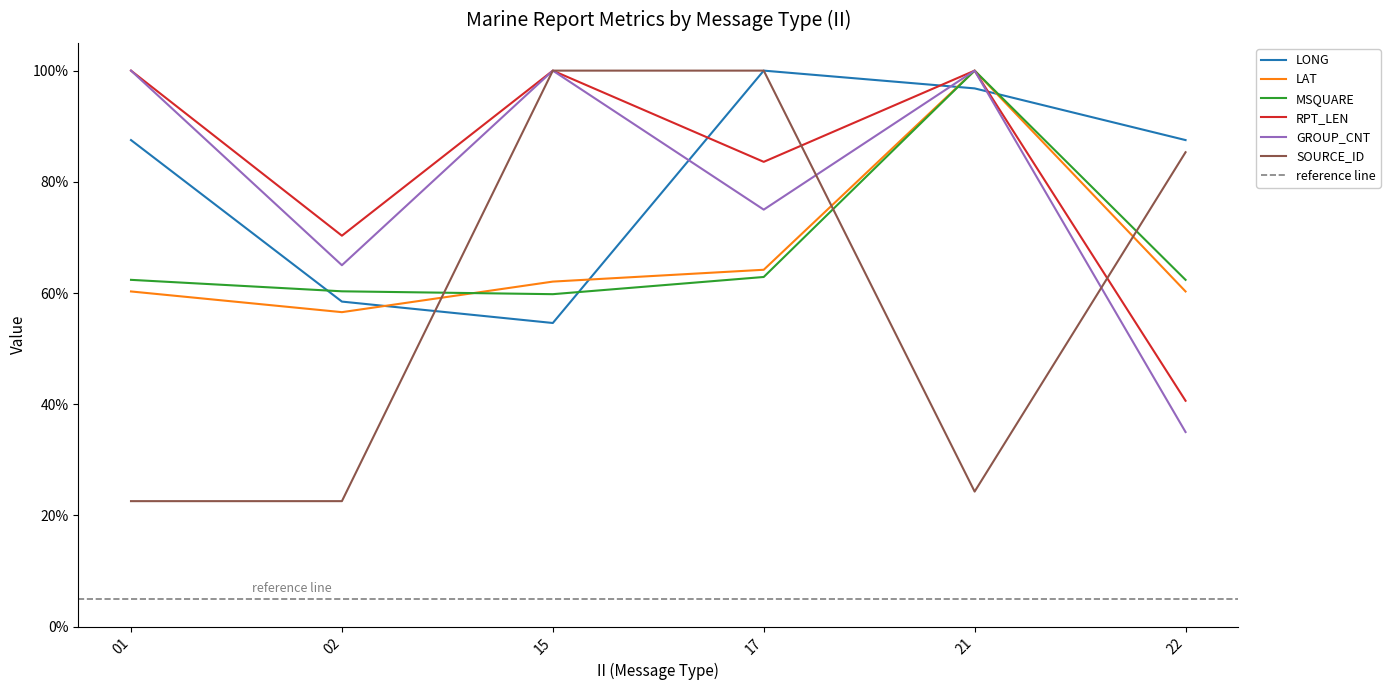

What is the sum of the RPT_LEN values at 02 and 17?

1.5